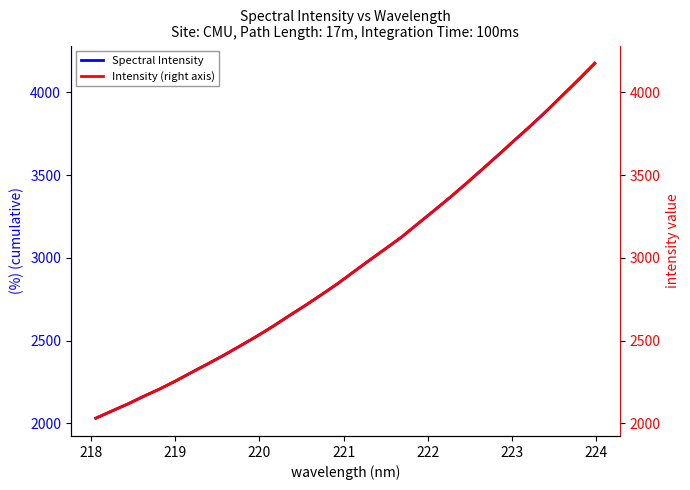

Is this an area chart (filled region under the line)?

No